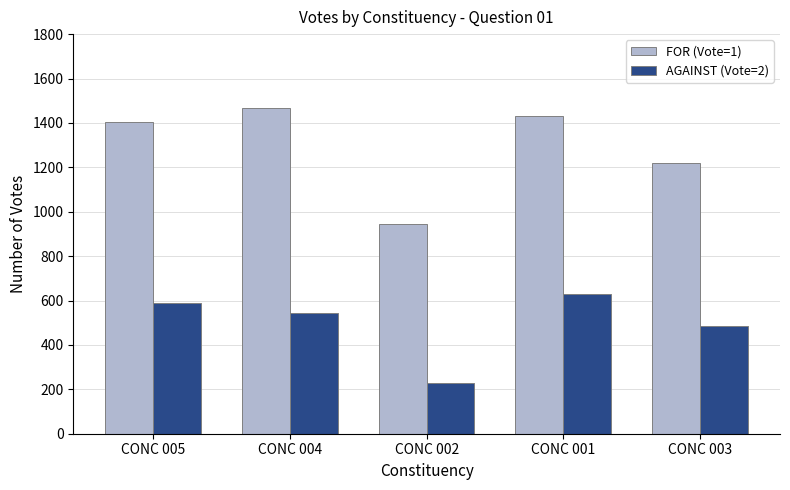

Reading left to right, what are all the values shown in this chart?

FOR (Vote=1): CONC 005=1404	CONC 004=1469	CONC 002=946	CONC 001=1432	CONC 003=1219
AGAINST (Vote=2): CONC 005=588	CONC 004=543	CONC 002=230	CONC 001=628	CONC 003=487